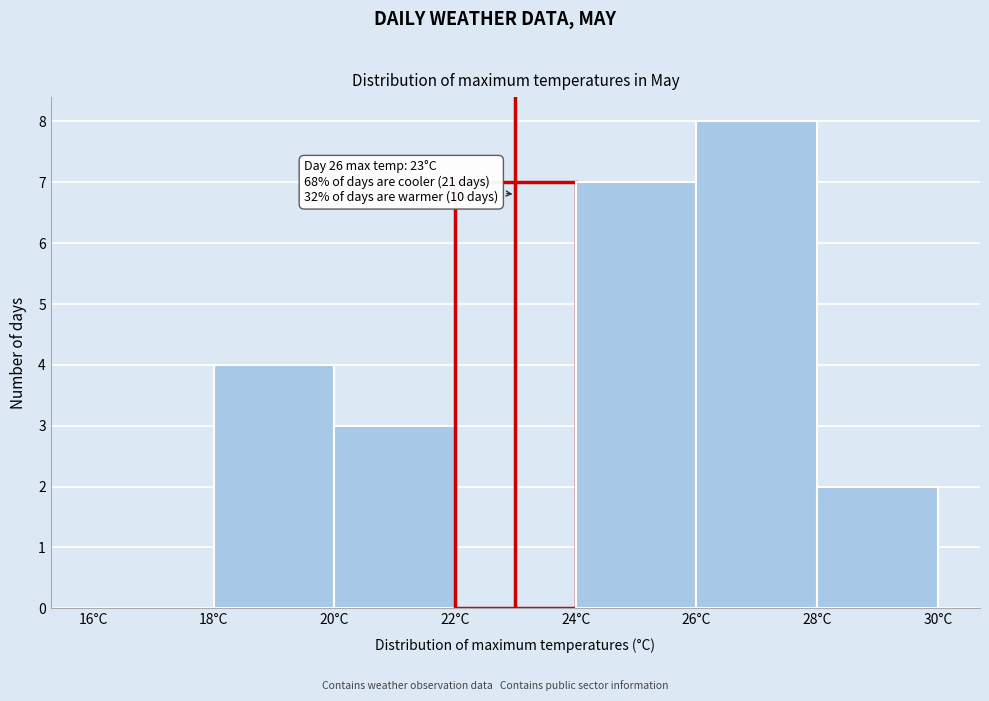

Which range on the x-axis has the tallest bar?

26 to 28